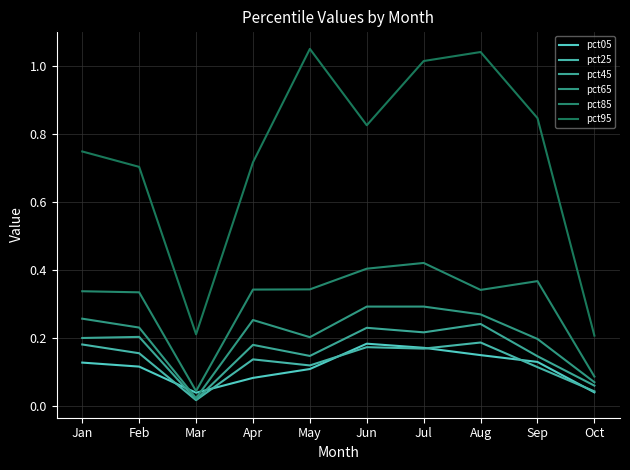

Between Feb and Apr, which series saw the biggest shift?

pct05